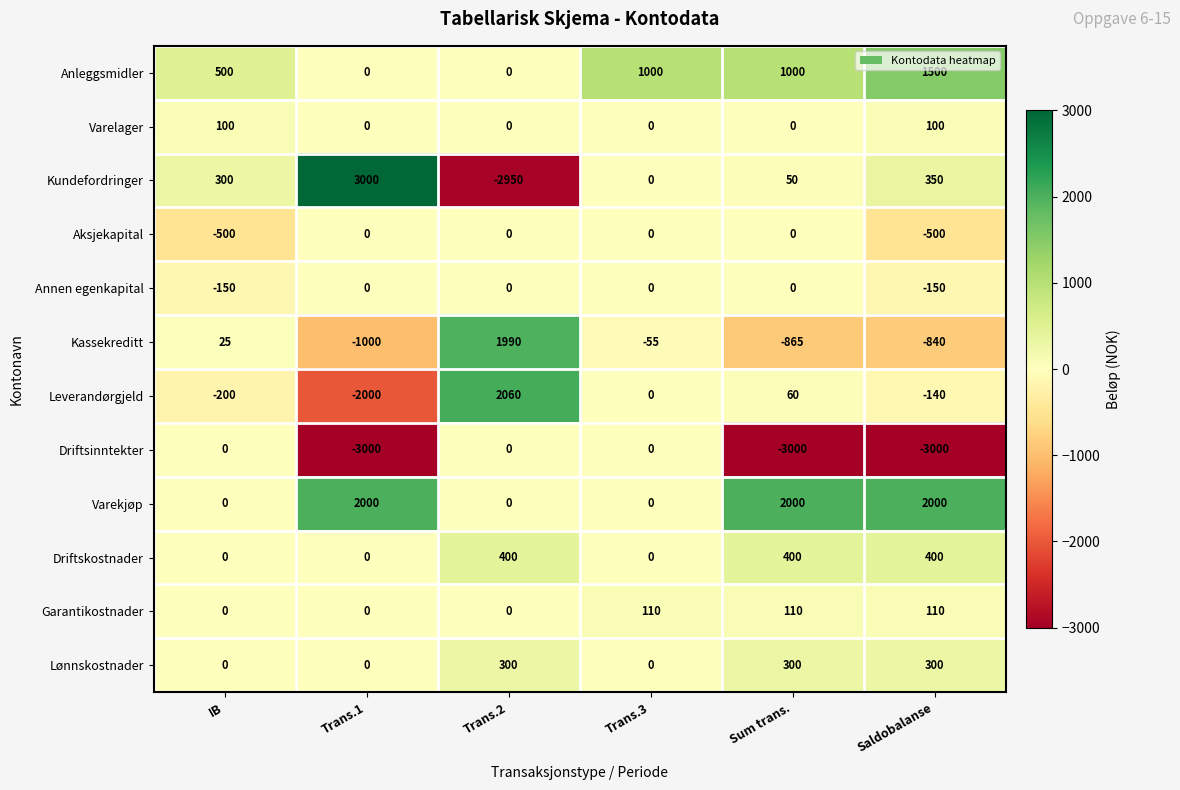

The value of Lønnskostnader at Trans.3 is 0. True or false?

True